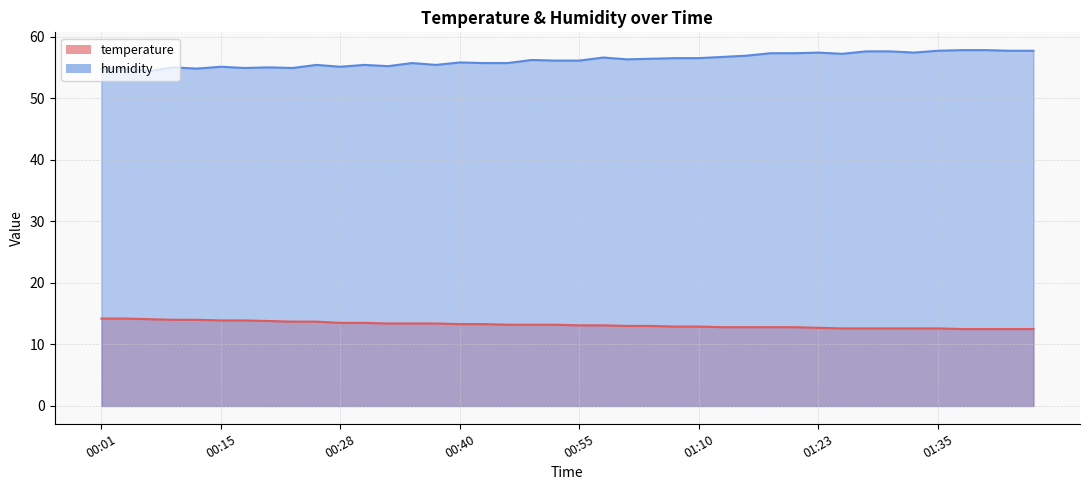

At how many categories does at least one series exceed 49?

40